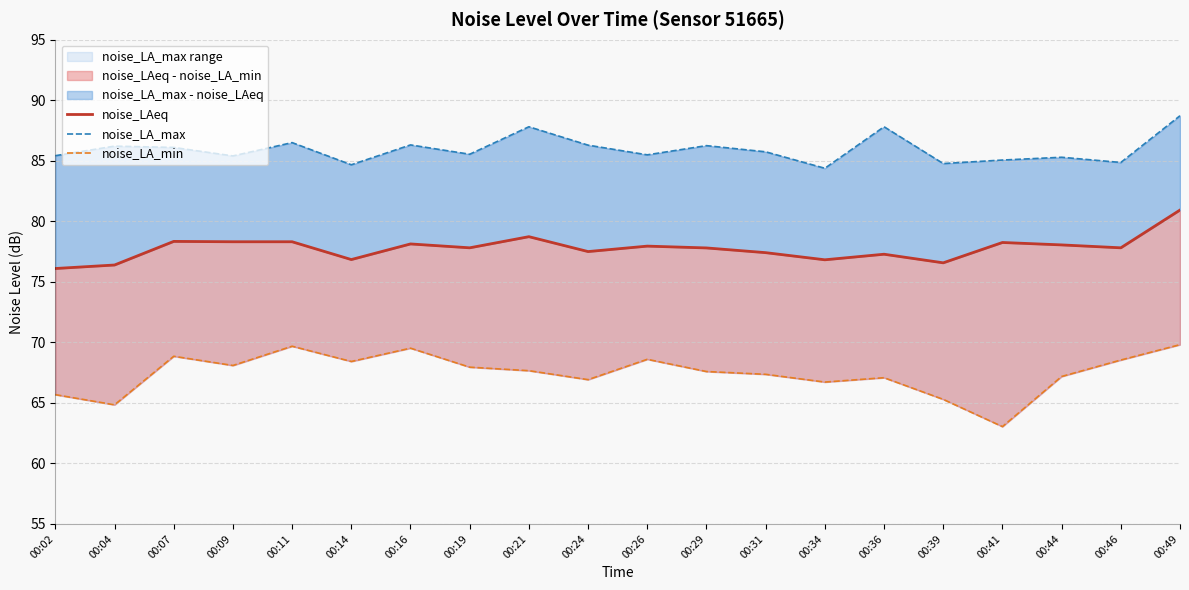

At which label is noise_LA_min closest to 66?

00:02